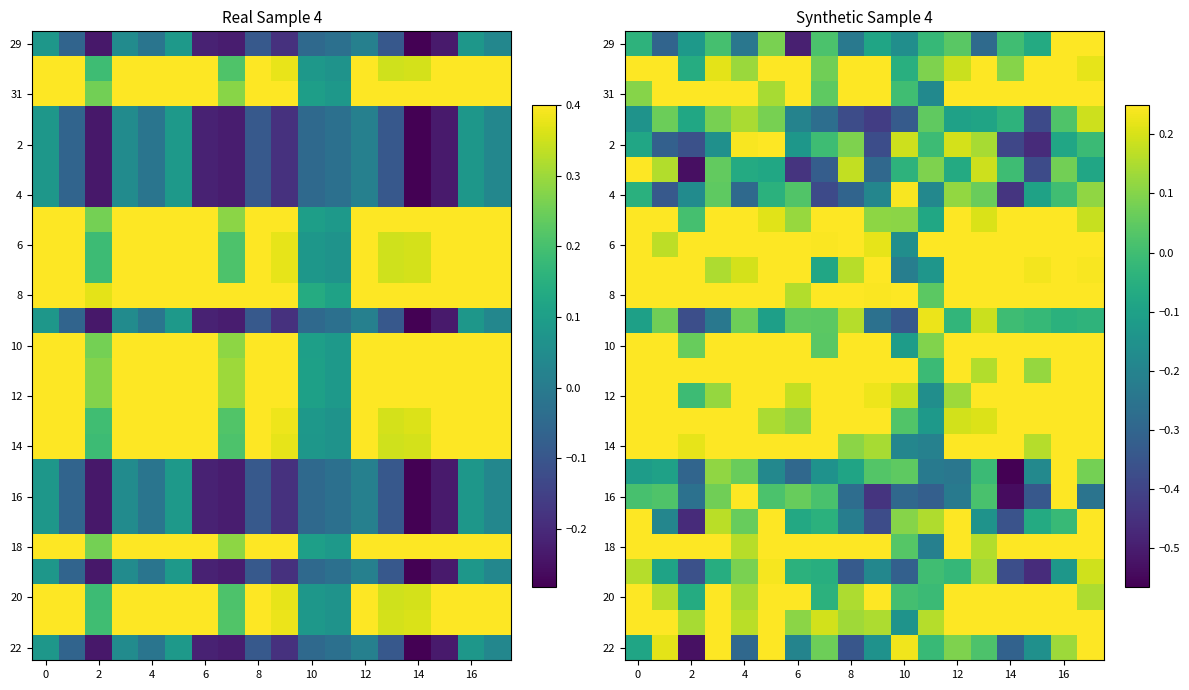

Is it true that 6 equals 0.1 at 4?

False